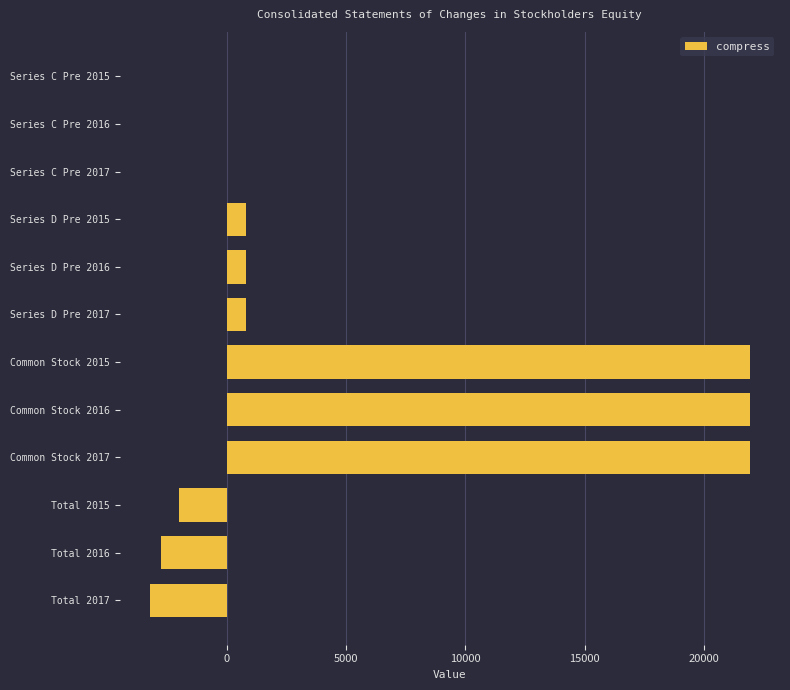

What is the greatest value displayed?

21930